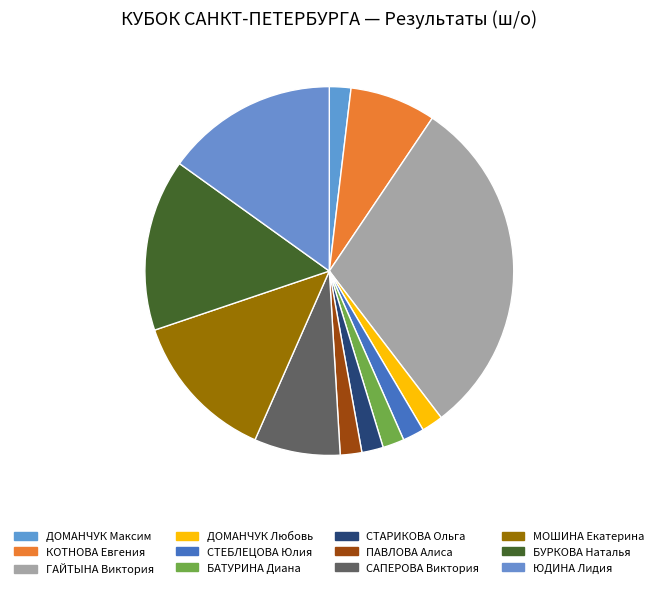

What is the smallest slice in the pie chart?

ДОМАНЧУК Максим